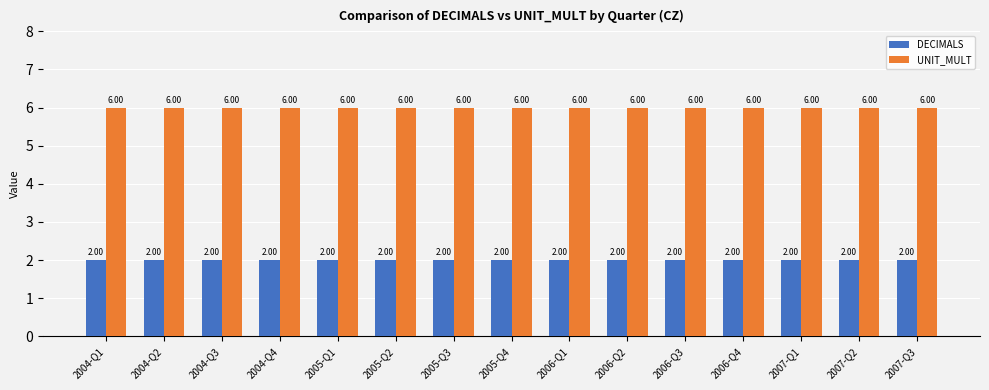

Reading left to right, extract all data points from this chart.

DECIMALS: 2004-Q1=2	2004-Q2=2	2004-Q3=2	2004-Q4=2	2005-Q1=2	2005-Q2=2	2005-Q3=2	2005-Q4=2	2006-Q1=2	2006-Q2=2	2006-Q3=2	2006-Q4=2	2007-Q1=2	2007-Q2=2	2007-Q3=2
UNIT_MULT: 2004-Q1=6	2004-Q2=6	2004-Q3=6	2004-Q4=6	2005-Q1=6	2005-Q2=6	2005-Q3=6	2005-Q4=6	2006-Q1=6	2006-Q2=6	2006-Q3=6	2006-Q4=6	2007-Q1=6	2007-Q2=6	2007-Q3=6